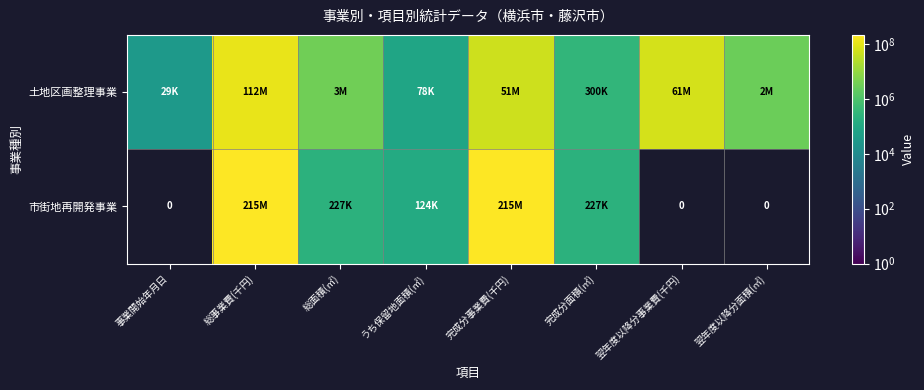

At which category does the chart reach its peak across all series?

総事業費(千円)